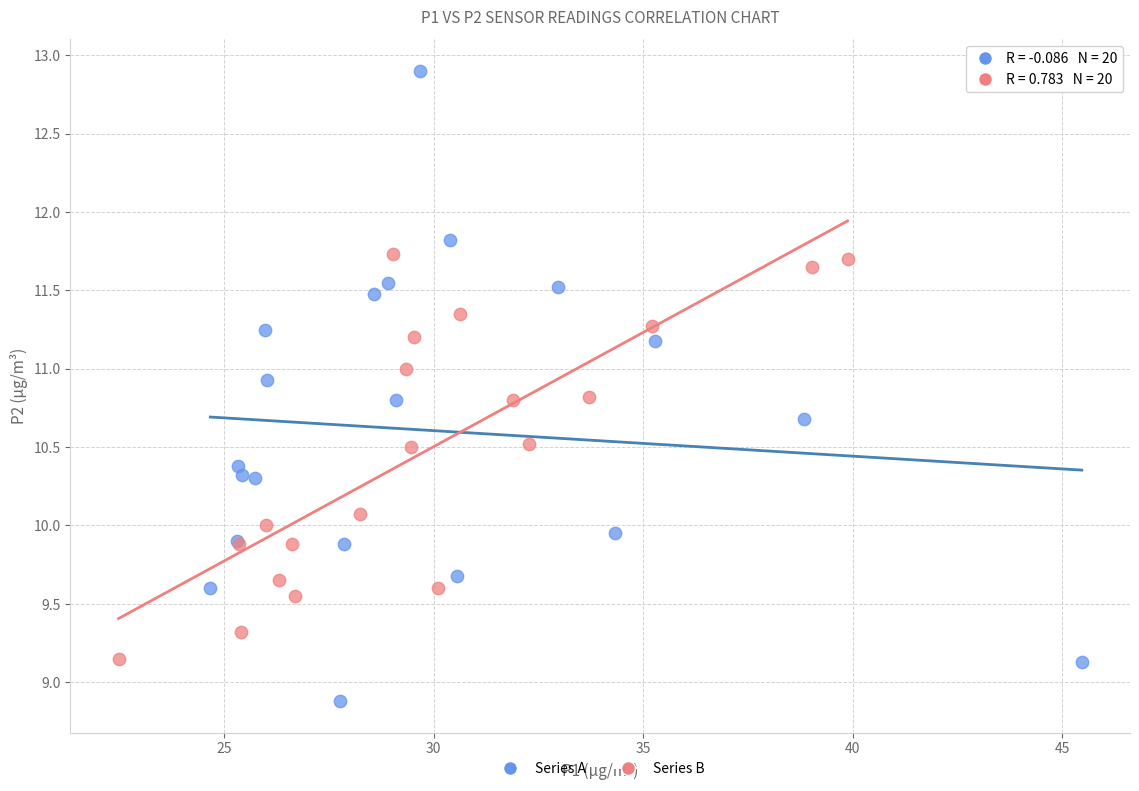

Which series contains the highest Y value?

Series A